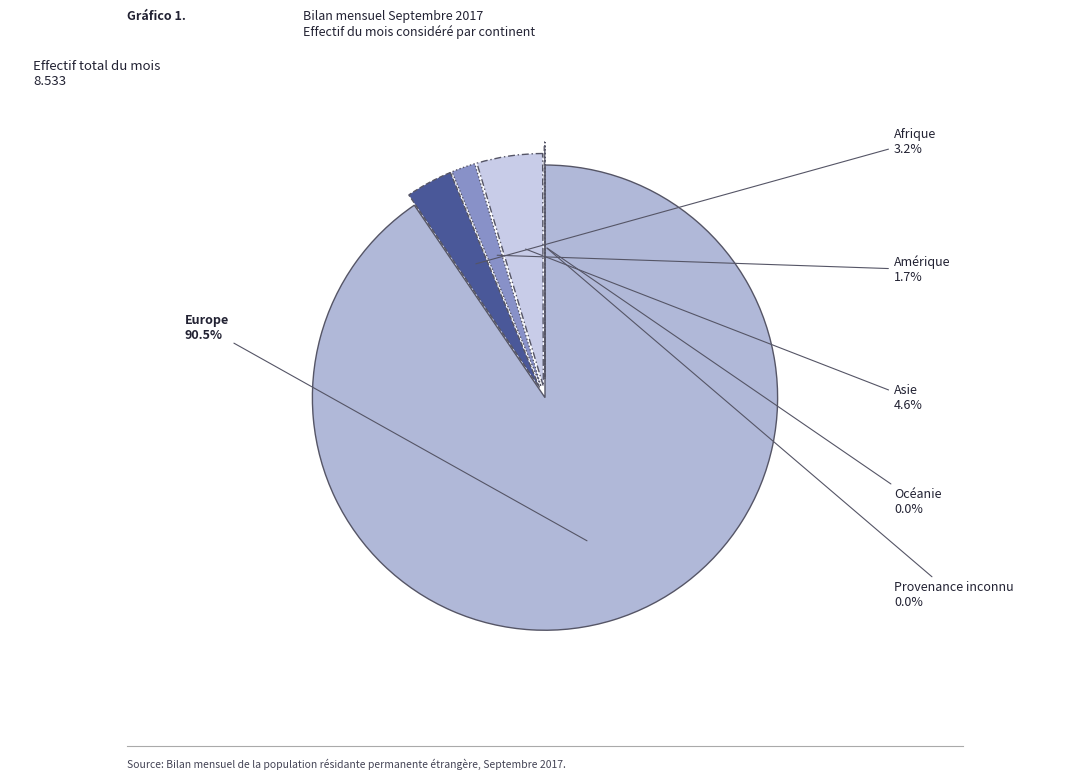

Which slice is the largest?

Europe